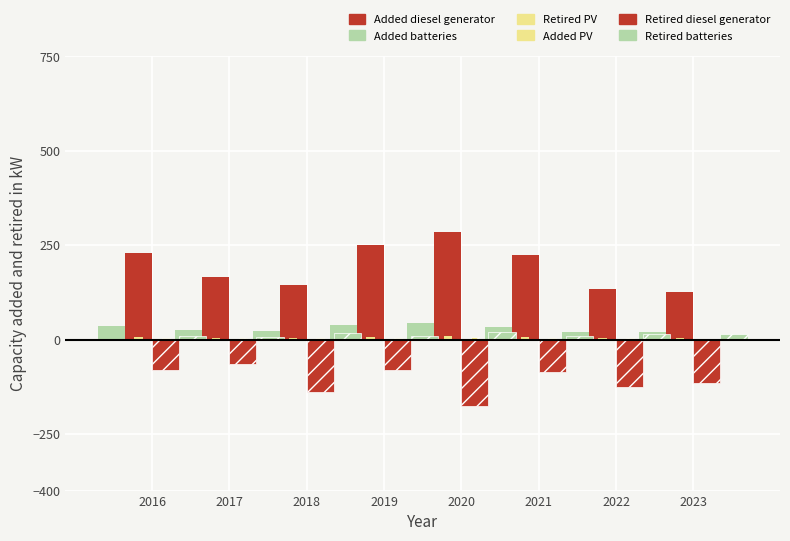

What is the spread (max minus min) of values at 2020?

460.0